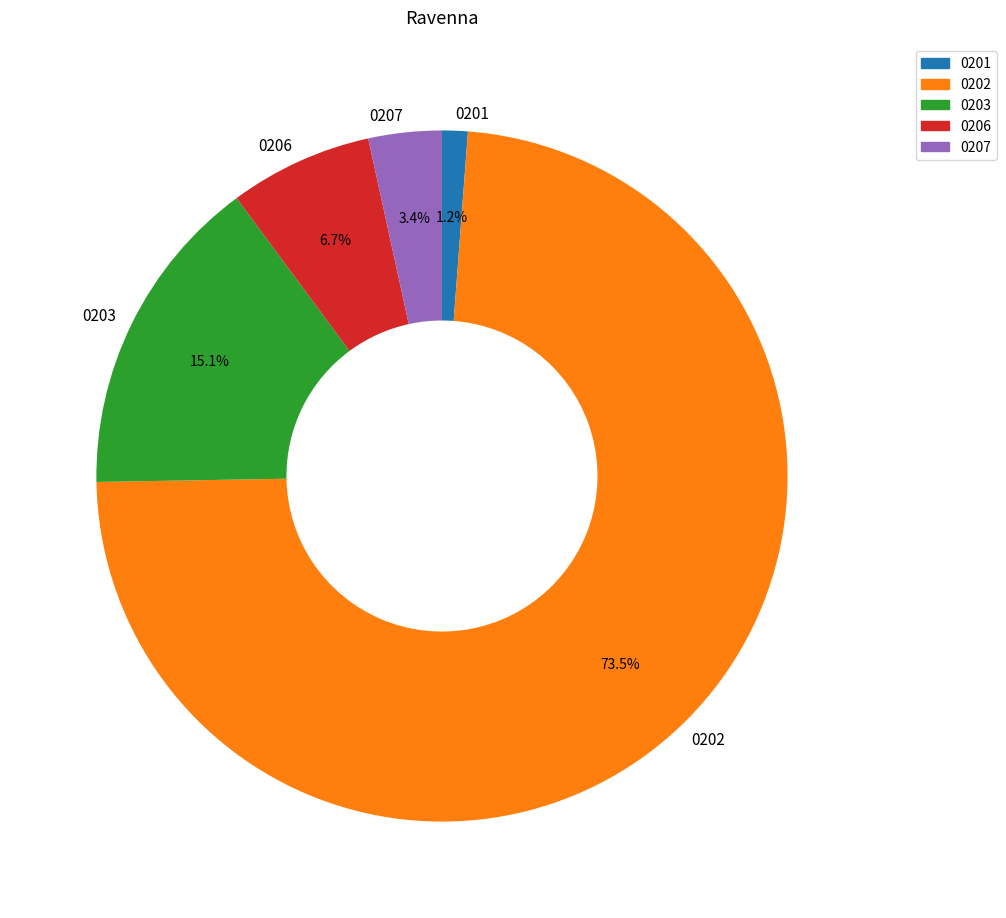

What is the smallest slice in the pie chart?

0201